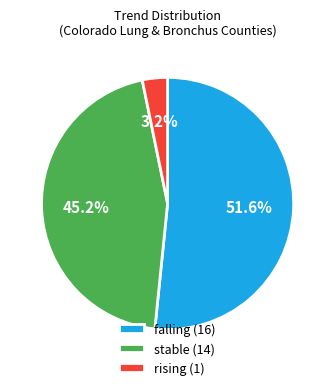

Between rising (1) and falling (16), which is larger?

falling (16)